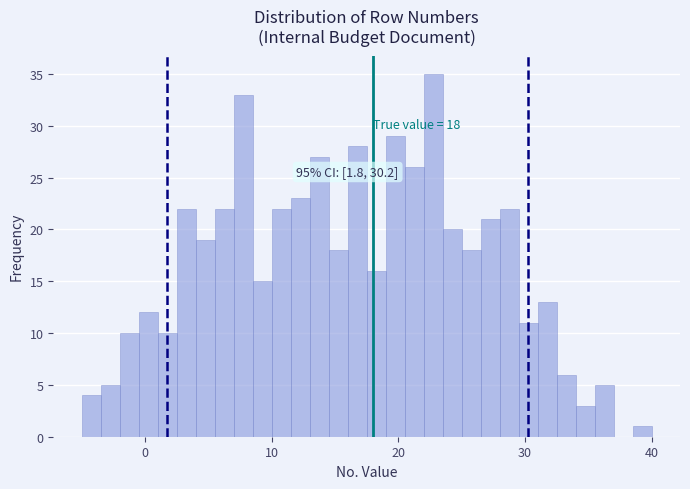

Read against the x-axis, roughly where is the centre of the tallest bar?

23